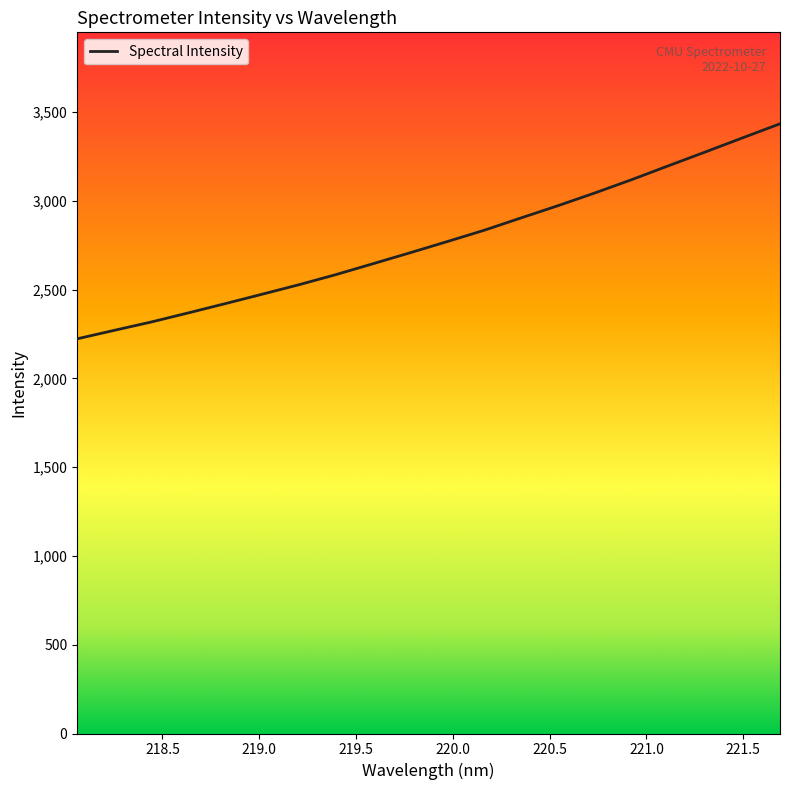

What is the difference between the maximum and minimum values?

1211.0